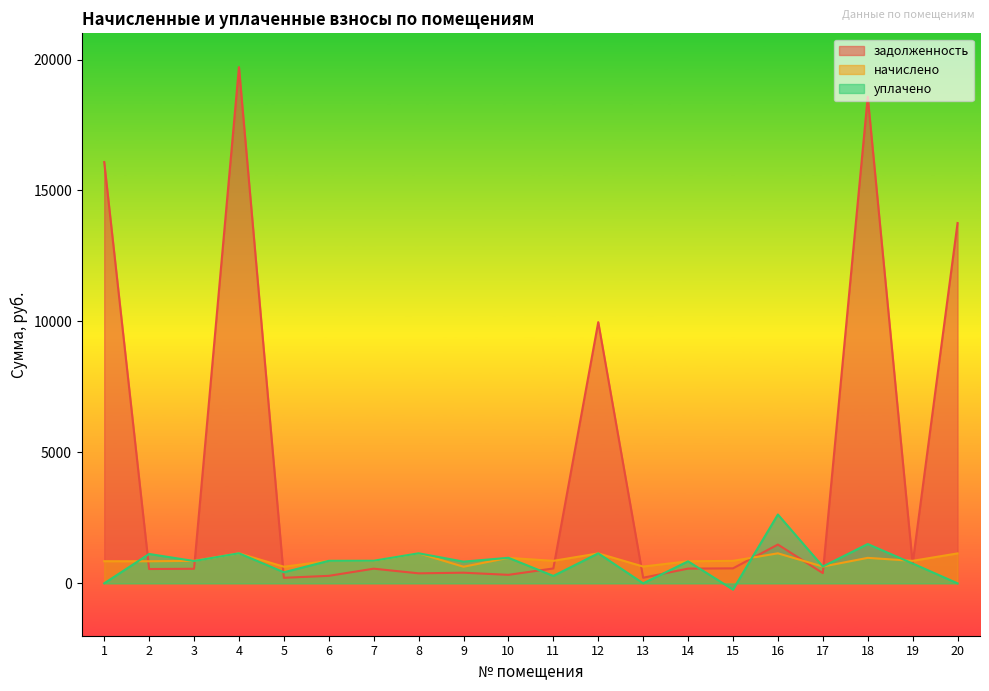

At which category does уплачено reach its first local valley?

3